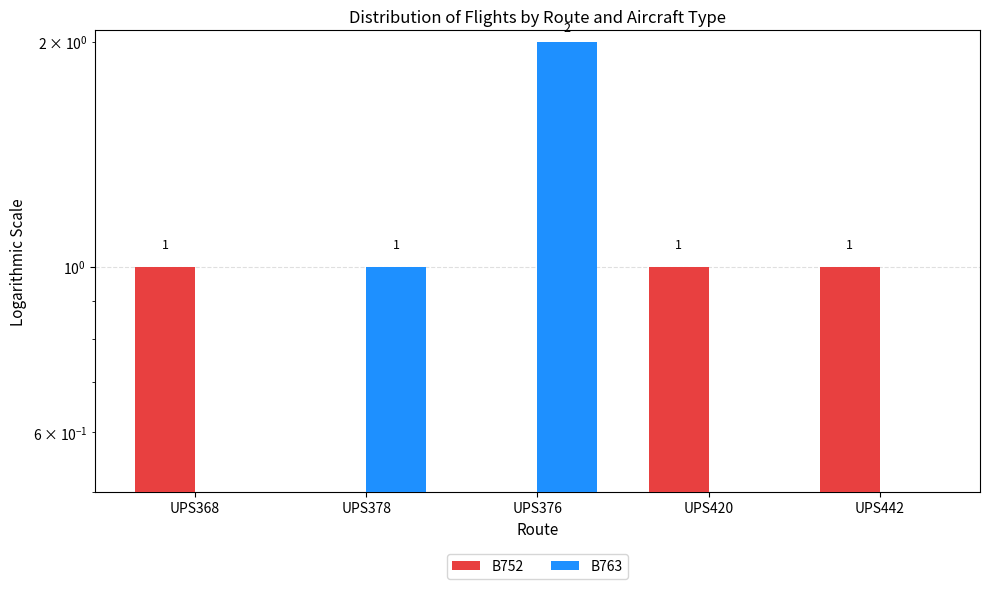

How many distinct data groups are displayed?

2